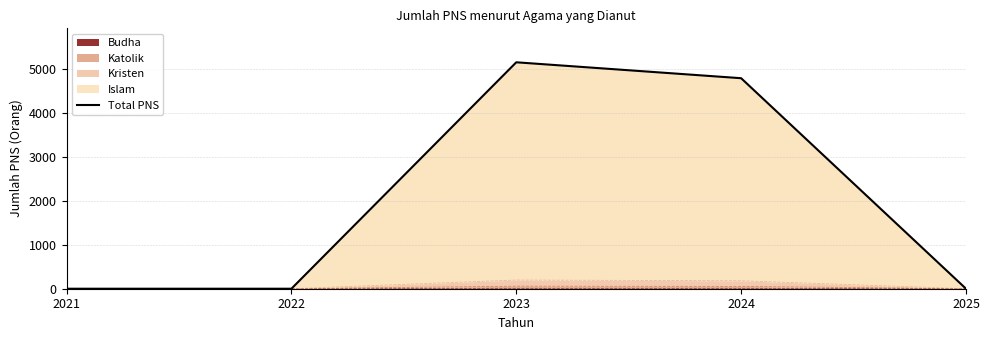

Rank the categories by value from lowest to highest.

2021, 2022, 2025, 2024, 2023